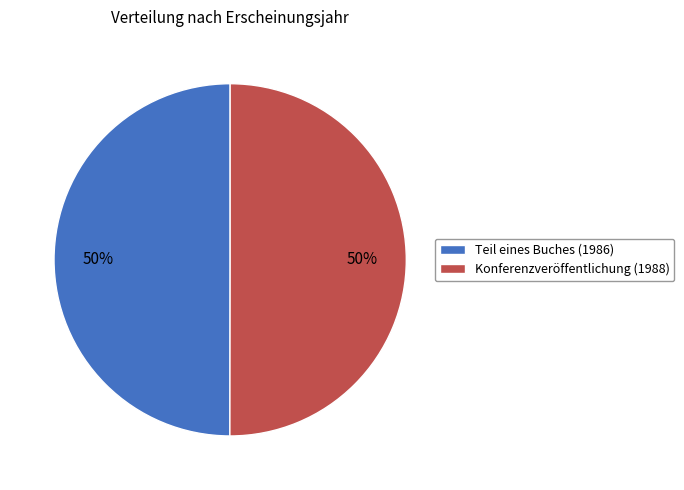

How many segments does this pie chart have?

2